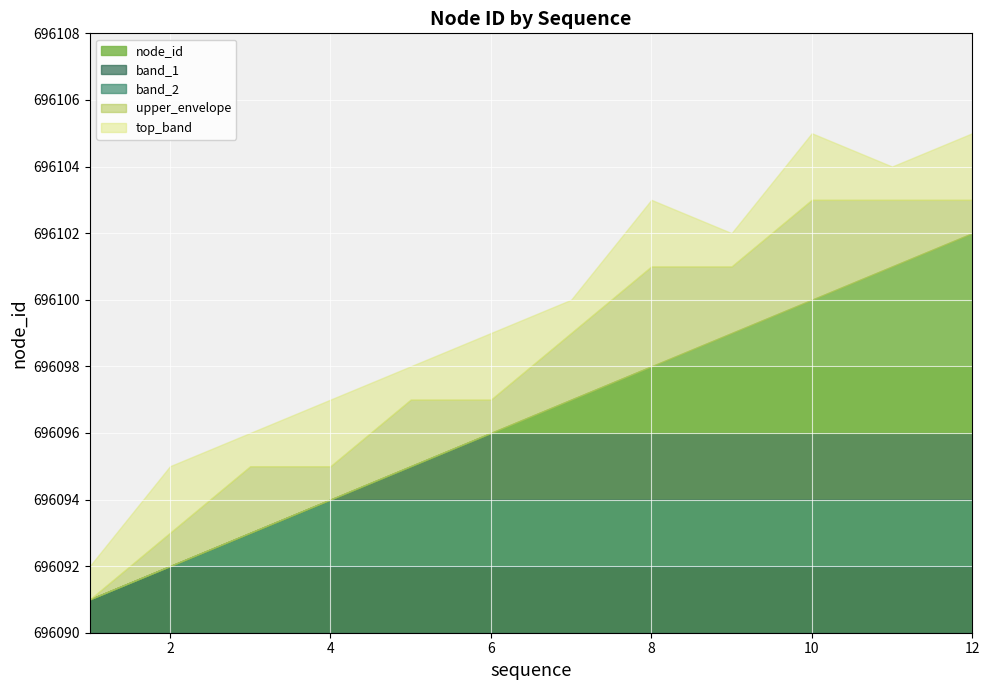

What is the difference between the values at 2 and 12?

10